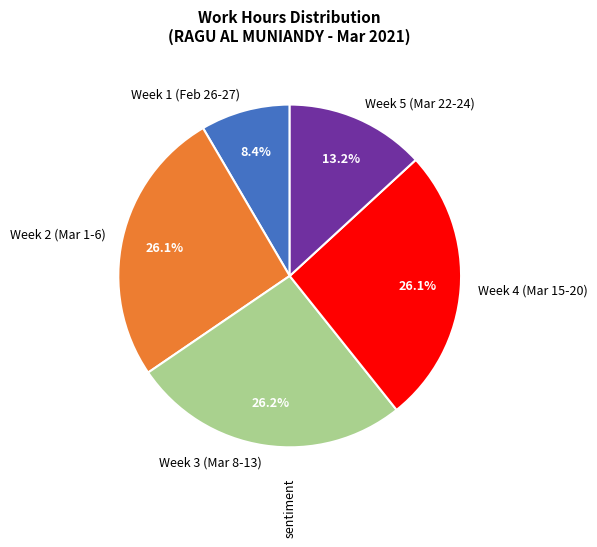

To the nearest percent, what is the average slice percentage?

20%